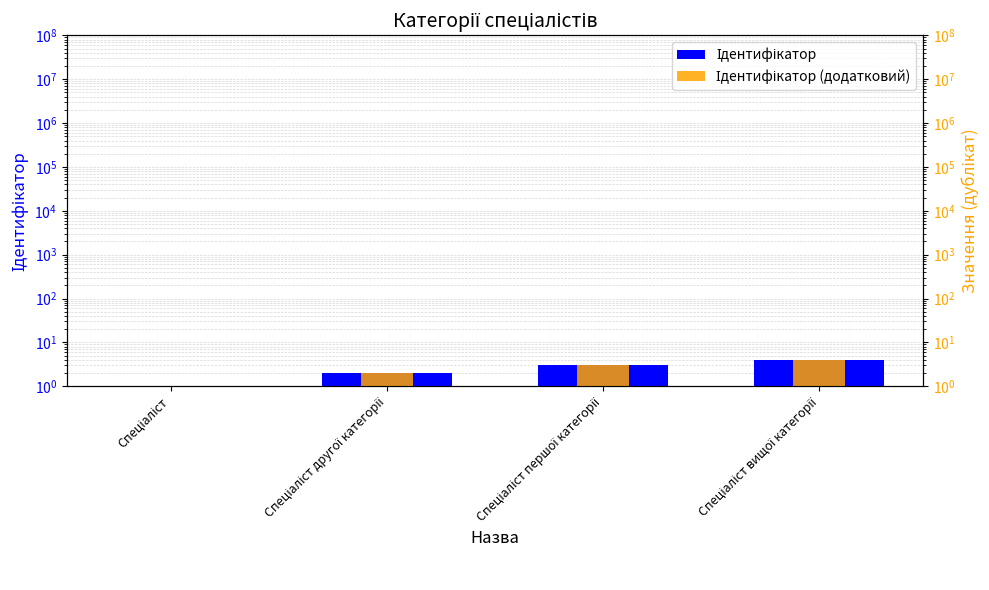

The Ідентифікатор series shows 3 at Спеціаліст першої категорії. True or false?

True